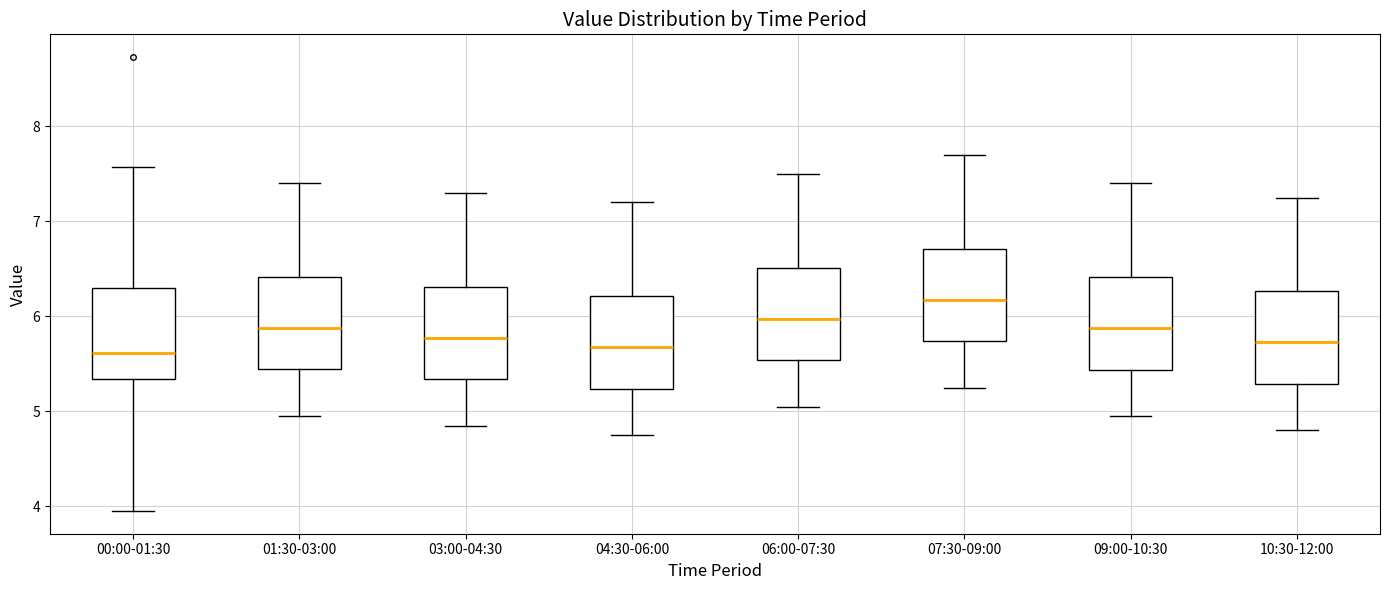

Reading left to right, transcribe this box plot: for each box, give where its median line is, the range the box spans, and where its two whiskers end, as read against the y-axis. The values are not printed on the chart, so give them approximately, as read against the axis.

00:00-01:30: median 5.6, box 5.3 to 6.3, whiskers 4.0 to 7.6
01:30-03:00: median 5.9, box 5.5 to 6.4, whiskers 5.0 to 7.4
03:00-04:30: median 5.8, box 5.3 to 6.3, whiskers 4.9 to 7.3
04:30-06:00: median 5.7, box 5.2 to 6.2, whiskers 4.8 to 7.2
06:00-07:30: median 6.0, box 5.5 to 6.5, whiskers 5.1 to 7.5
07:30-09:00: median 6.2, box 5.7 to 6.7, whiskers 5.3 to 7.7
09:00-10:30: median 5.9, box 5.4 to 6.4, whiskers 5.0 to 7.4
10:30-12:00: median 5.7, box 5.3 to 6.3, whiskers 4.8 to 7.3